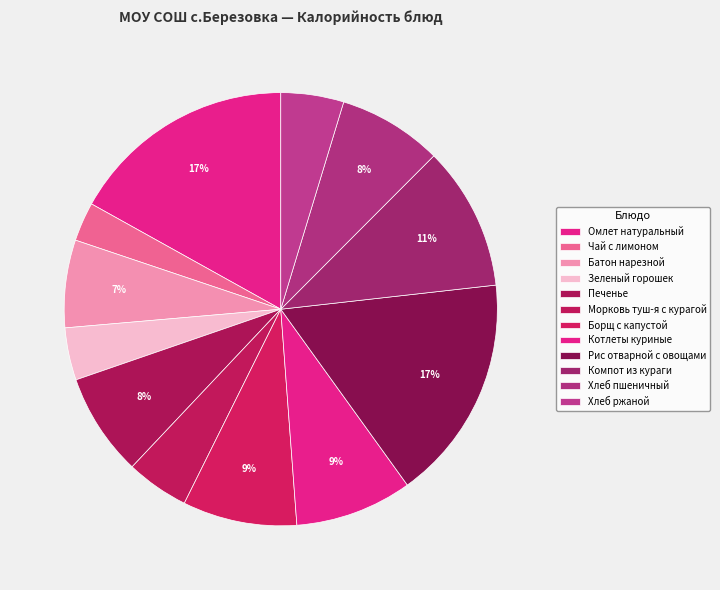

Which category has the smallest portion of the pie?

Чай с лимоном